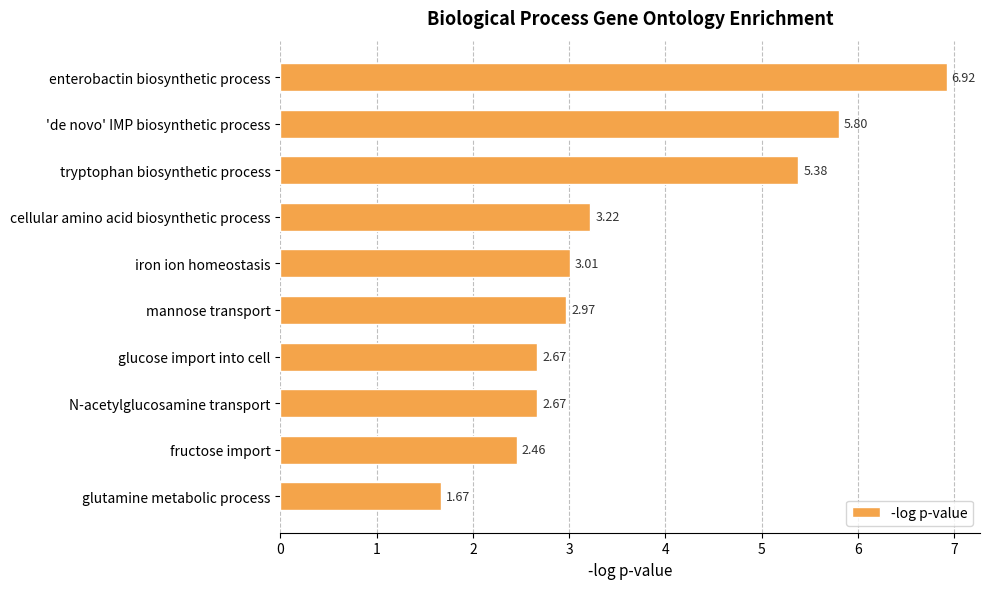

What is the sum of all values?

36.8